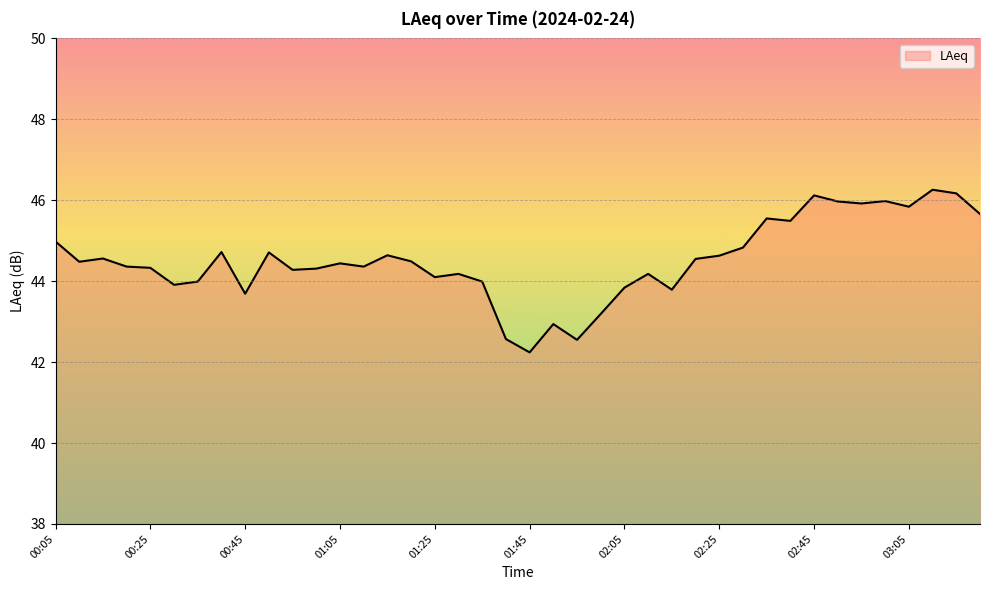

How many lines are shown in the chart?

1